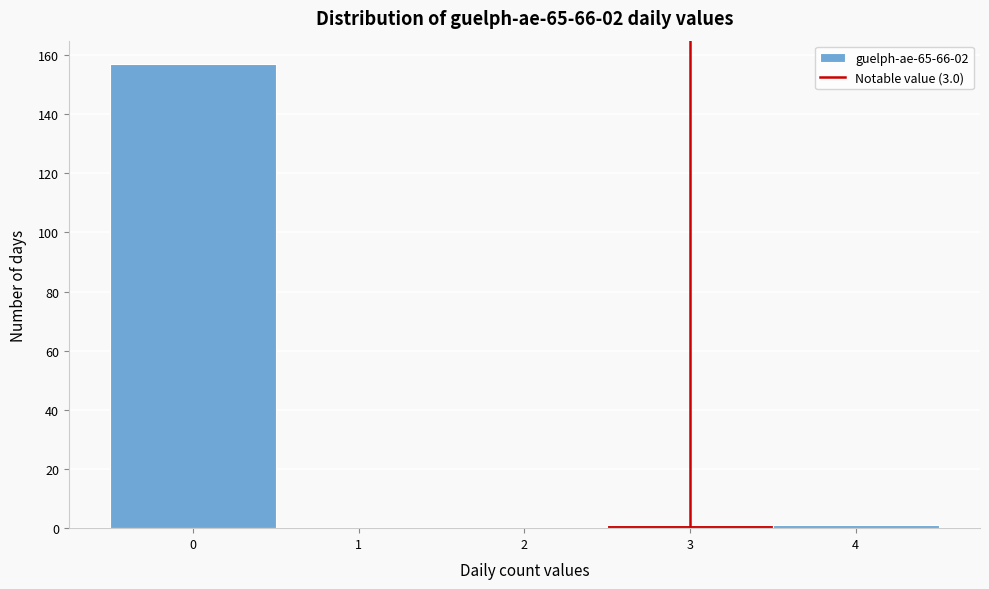

Reading left to right, list every bar in this chart as the range it spans on the x-axis followed by its height. The values are not printed on the chart, so give them approximately, as read against the axis.

-0.5 to 0.5: 158
0.5 to 1.5: 0
1.5 to 2.5: 0
2.5 to 3.5: under 2
3.5 to 4.5: under 2